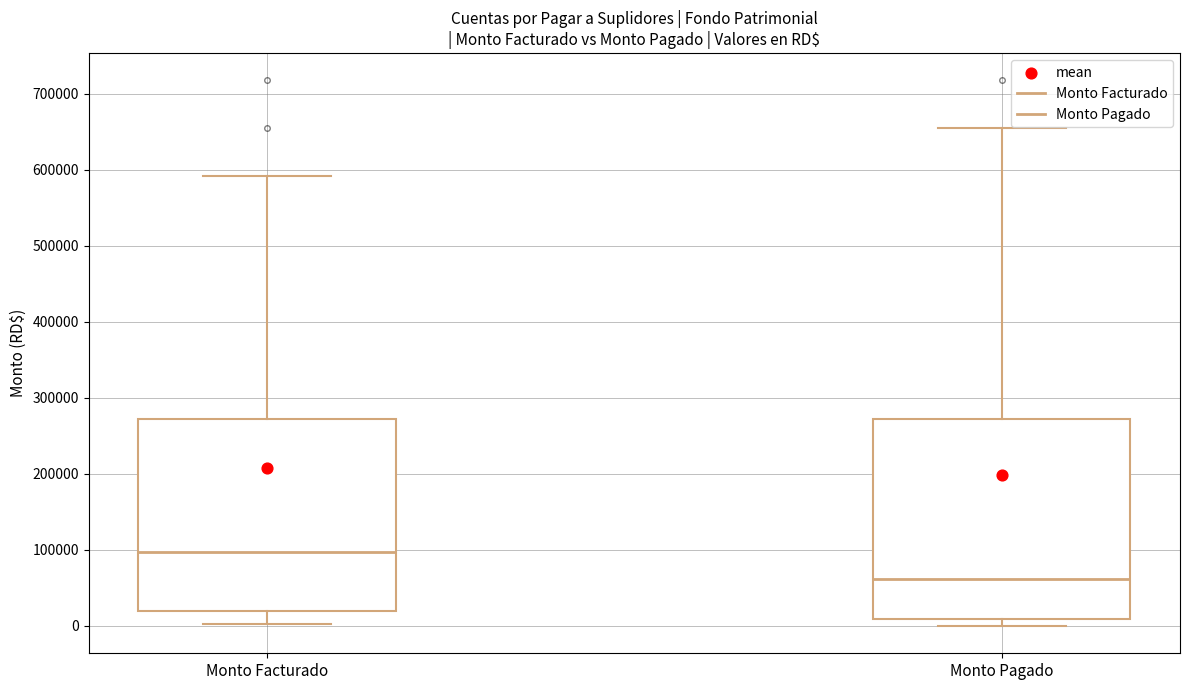

Where does the upper whisker of the box for Monto Facturado end on the y-axis? The values are not printed on the chart, so give them approximately, as read against the axis.

590000